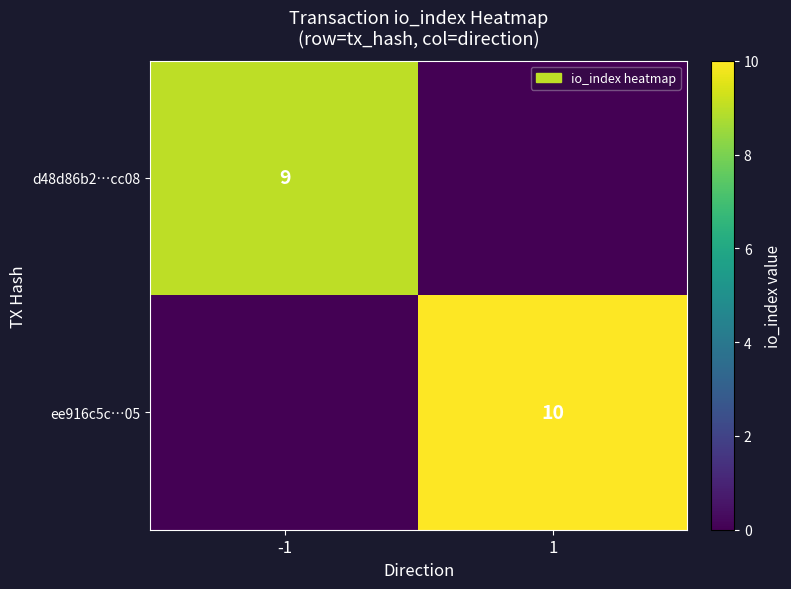

True or false: ee916c5c…05 has a value of 10 at 1.

True